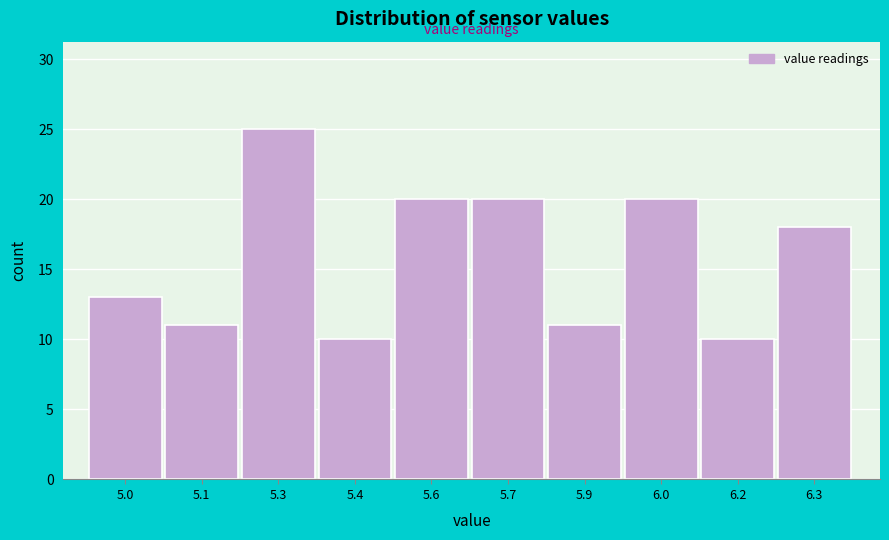

Reading left to right, list all the values displayed in this chart.

13	11	25	10	20	20	11	20	10	18